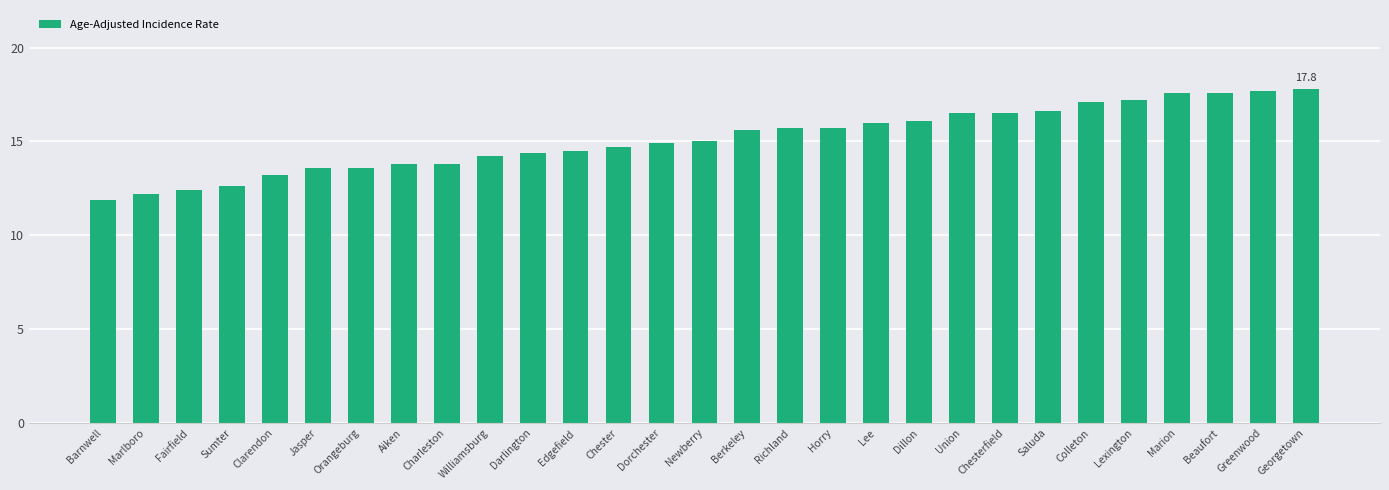

The value at Williamsburg is 14.2. True or false?

True